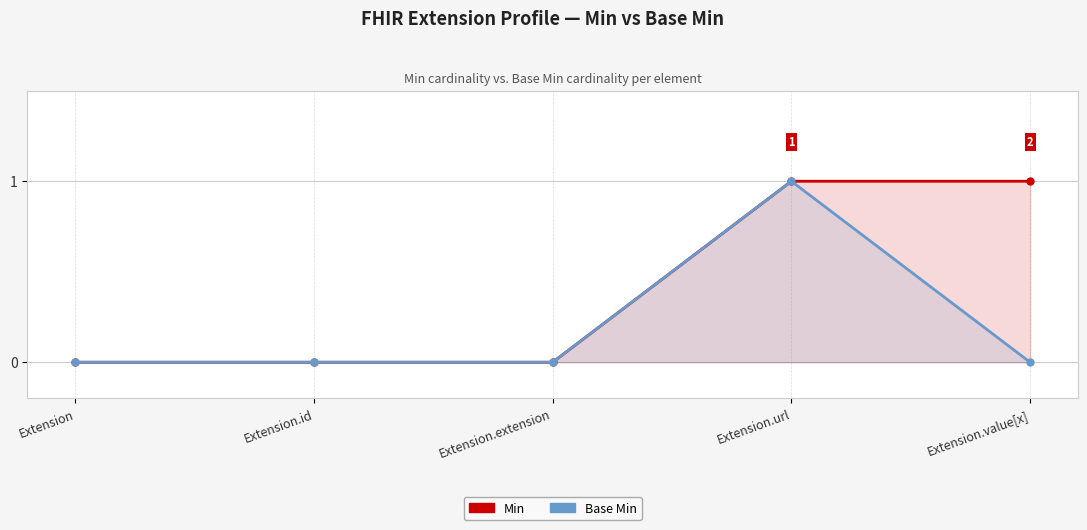

Rank the series at Extension.value[x] from lowest to highest value.

Base Min, Min